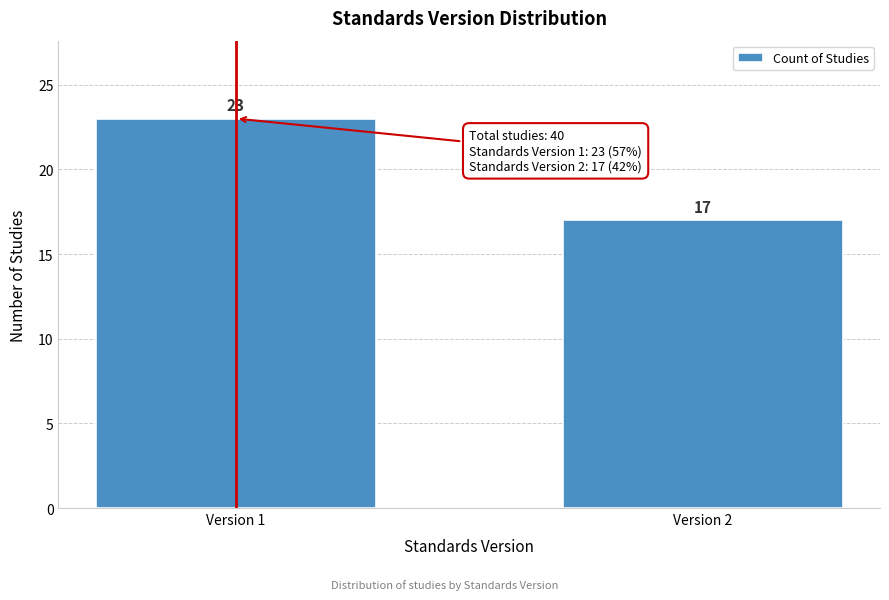

Reading right to left, extract all data points from this chart.

17	23